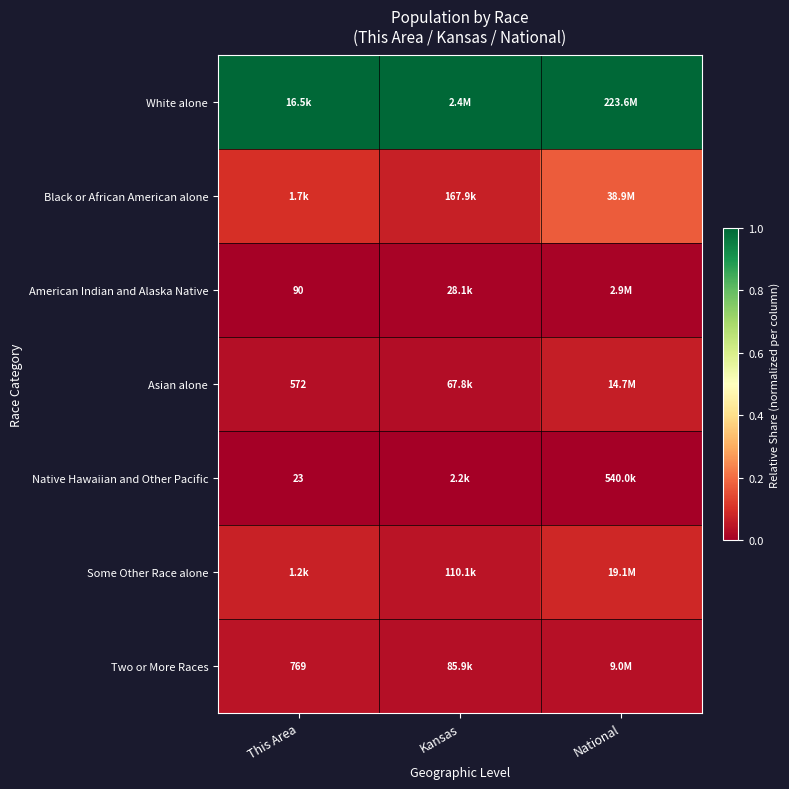

Which series has the largest range (max minus min)?

Black or African American alone